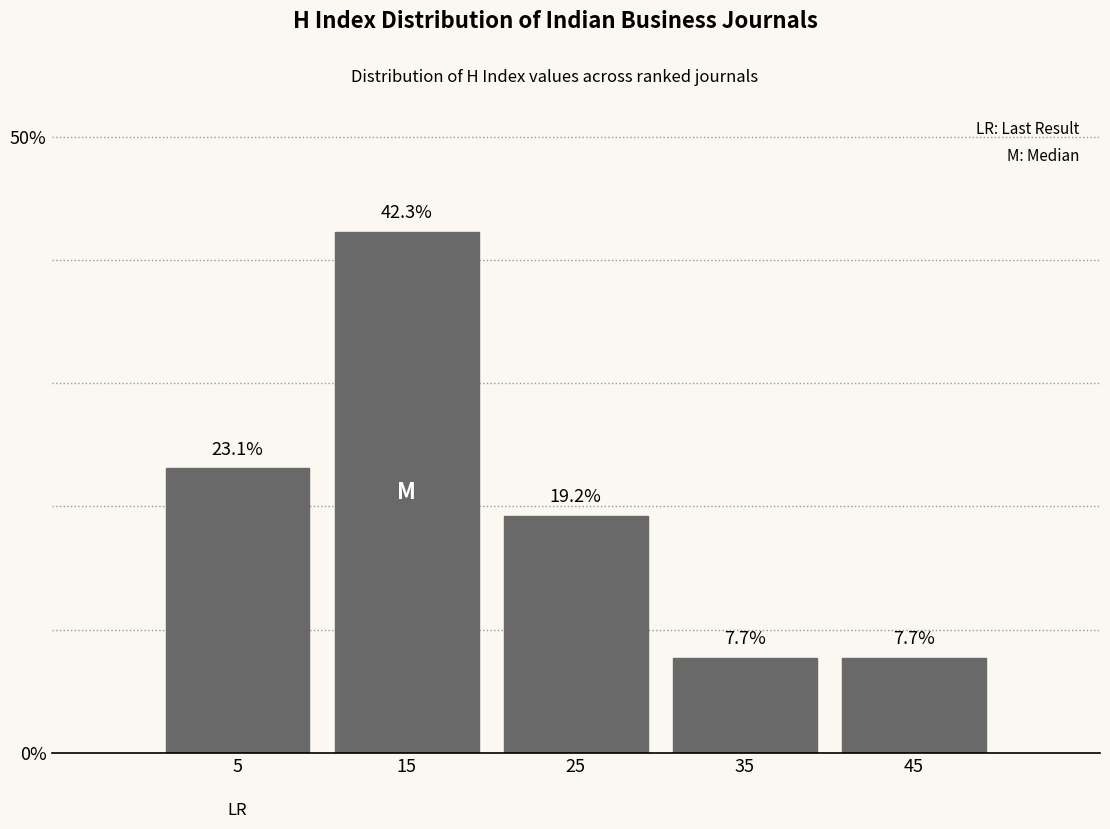

Over which range of the x-axis is the bar tallest?

10 to 20